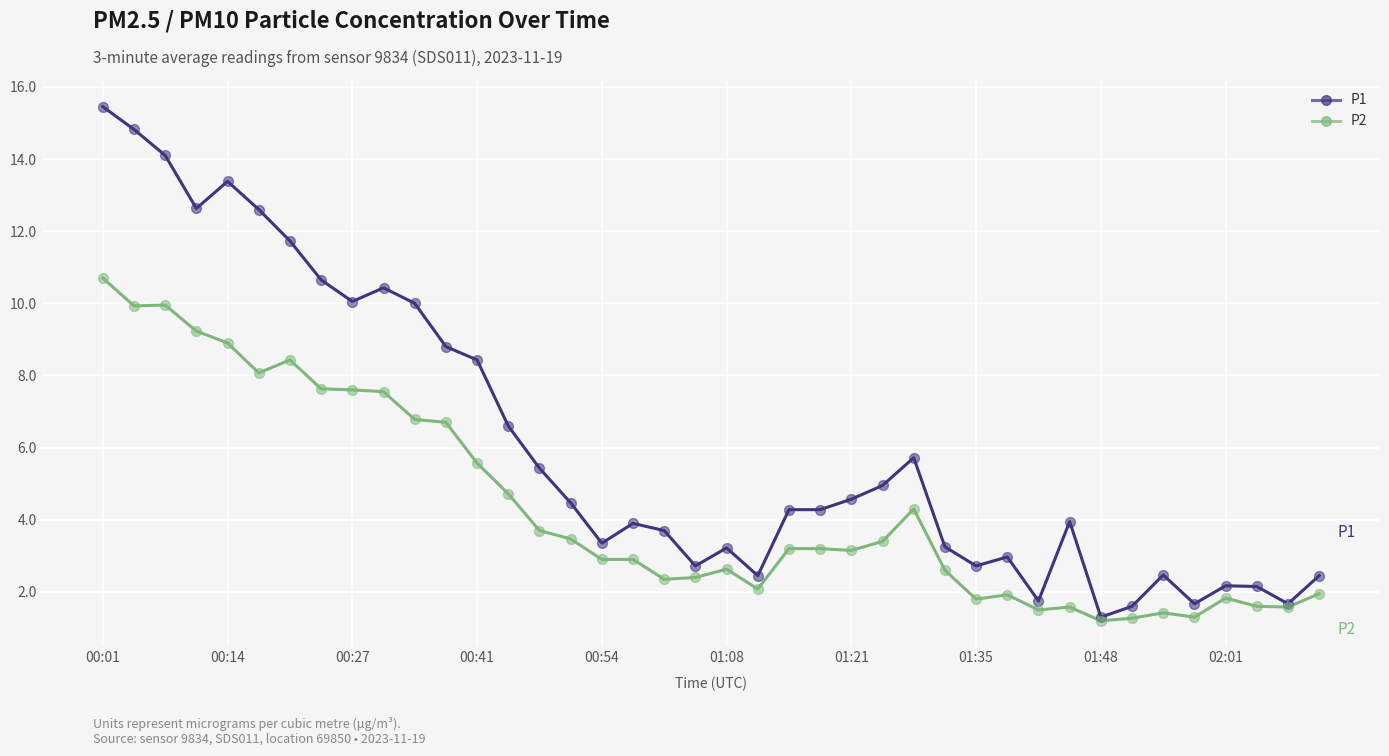

Which series has the largest total across all categories?

P1